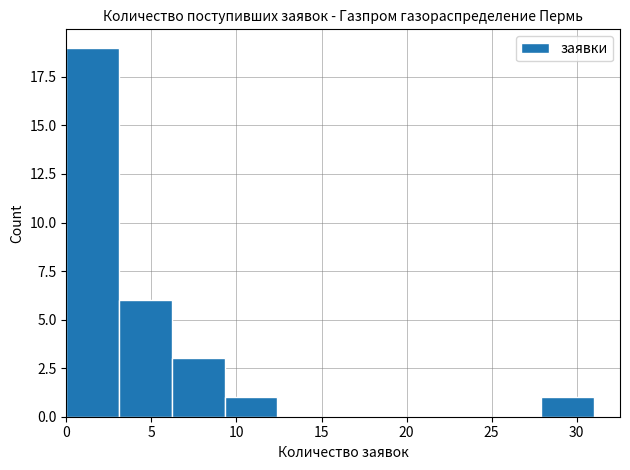

Which range on the x-axis has the tallest bar?

0.0 to 3.1